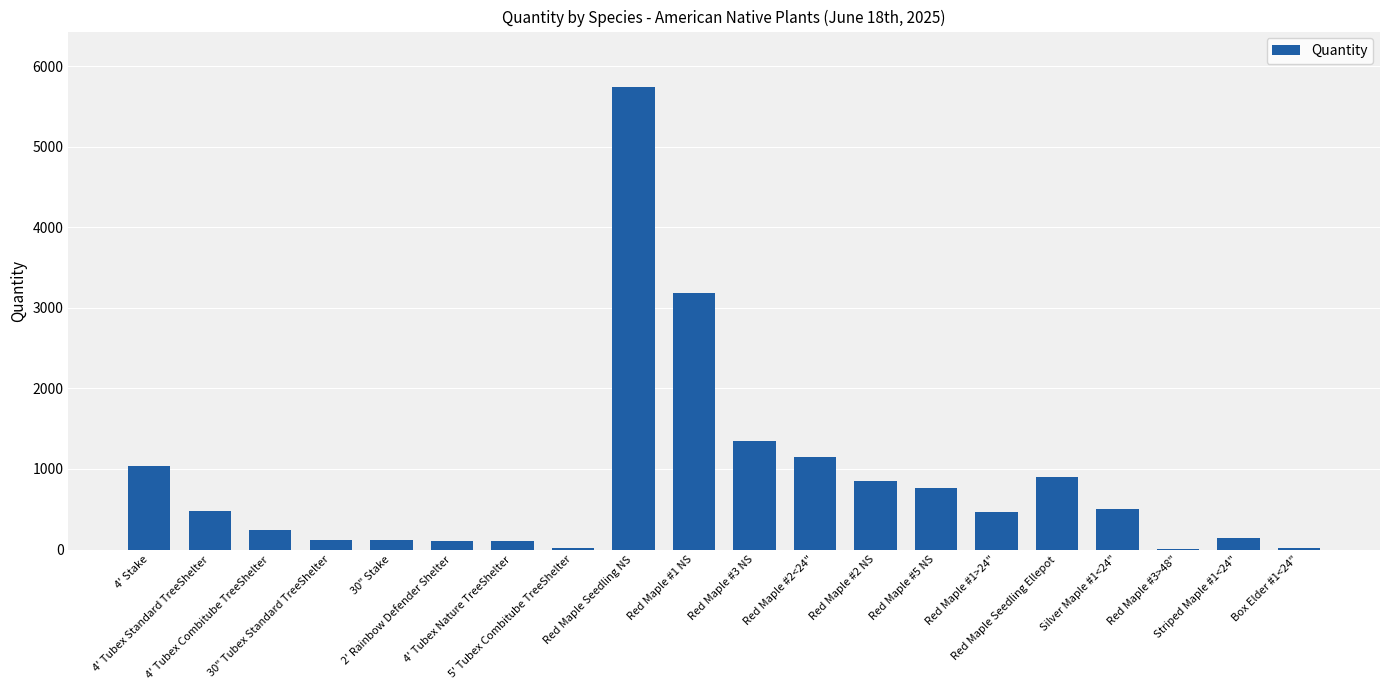

What is the change in value from Red Maple Seedling Ellepot to Striped Maple #1<24"?

-757